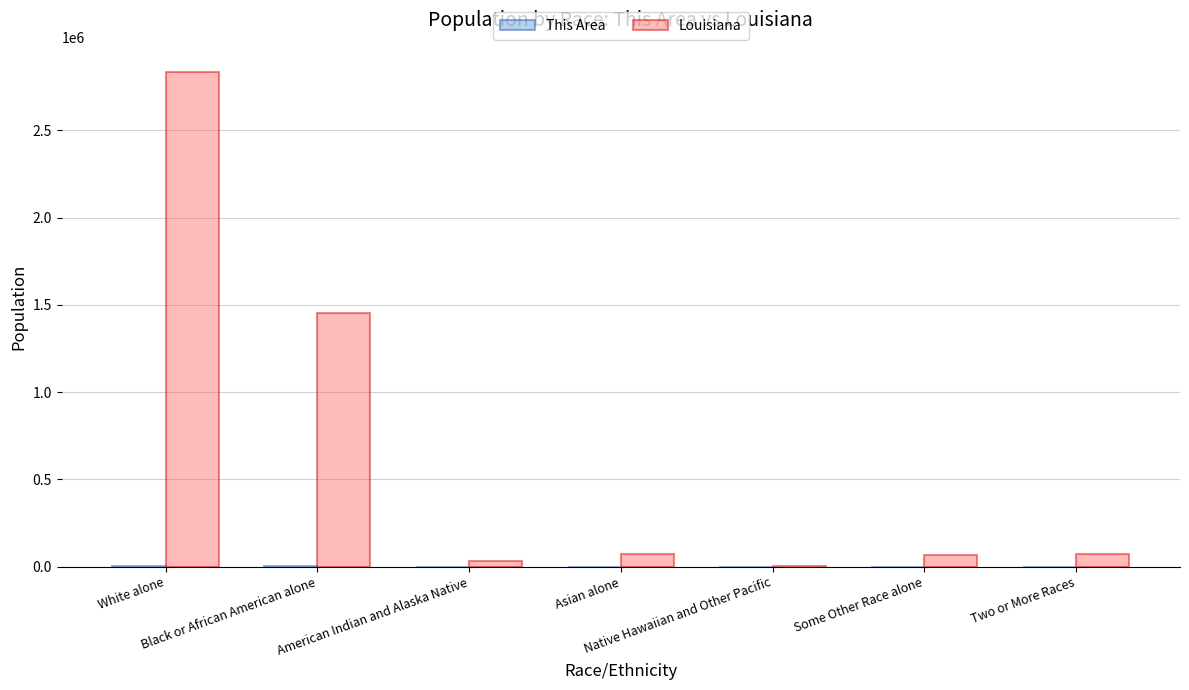

Which series has the largest total across all categories?

Louisiana